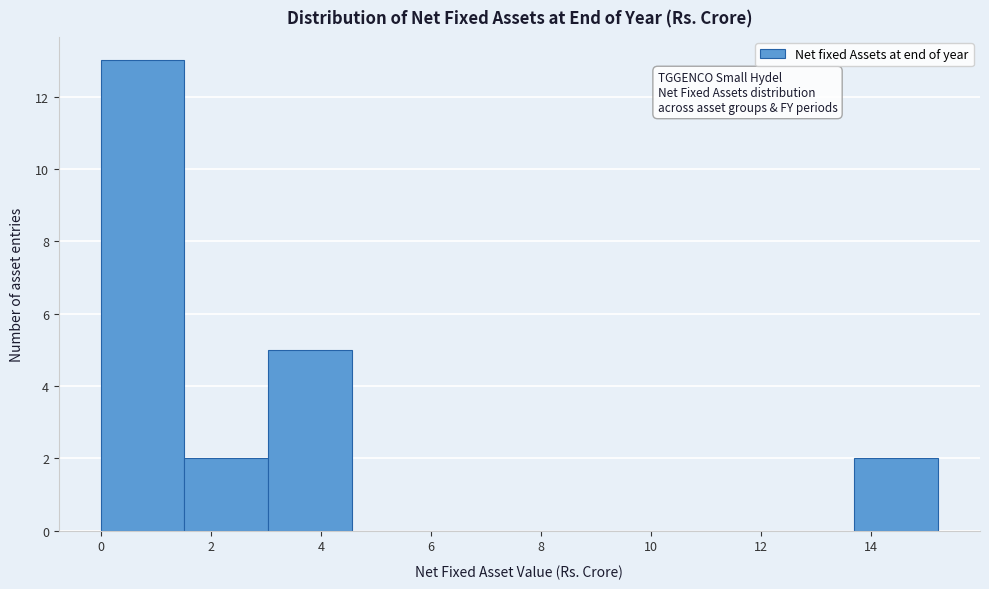

Reading left to right, transcribe this chart: for each bar, give the range it covers on the x-axis and its height. Neither the bar edges nor the heights are printed on the chart, so give them approximately, as read against the axes.

0.0 to 1.6: 13
1.6 to 3.0: 2
3.0 to 4.6: 5
4.6 to 6.0: 0
6.0 to 7.6: 0
7.6 to 9.2: 0
9.2 to 10.6: 0
10.6 to 12.2: 0
12.2 to 13.6: 0
13.6 to 15.2: 2